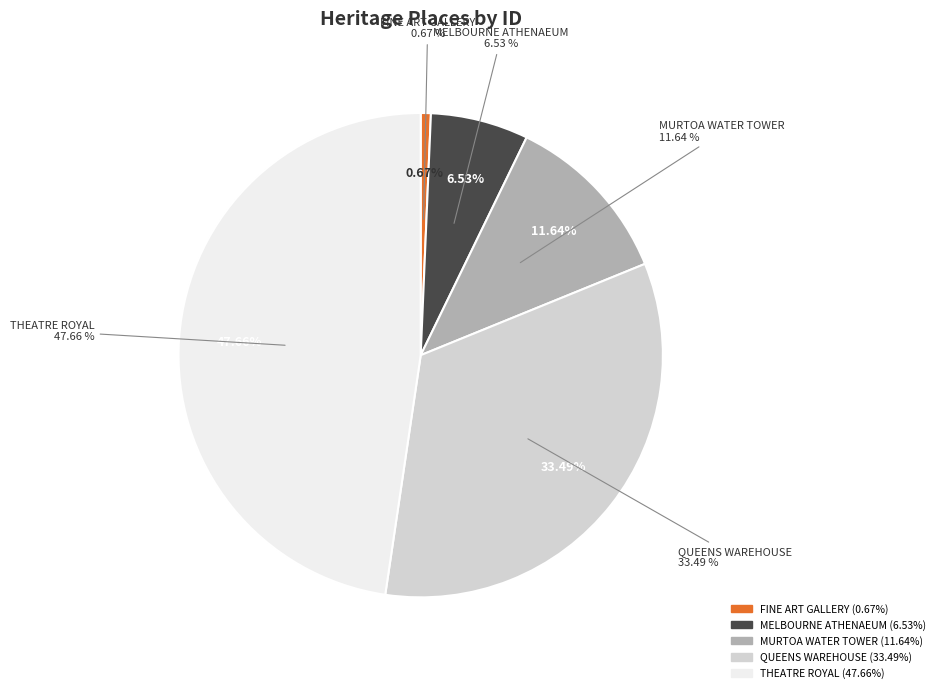

Count the number of slices in the pie.

5